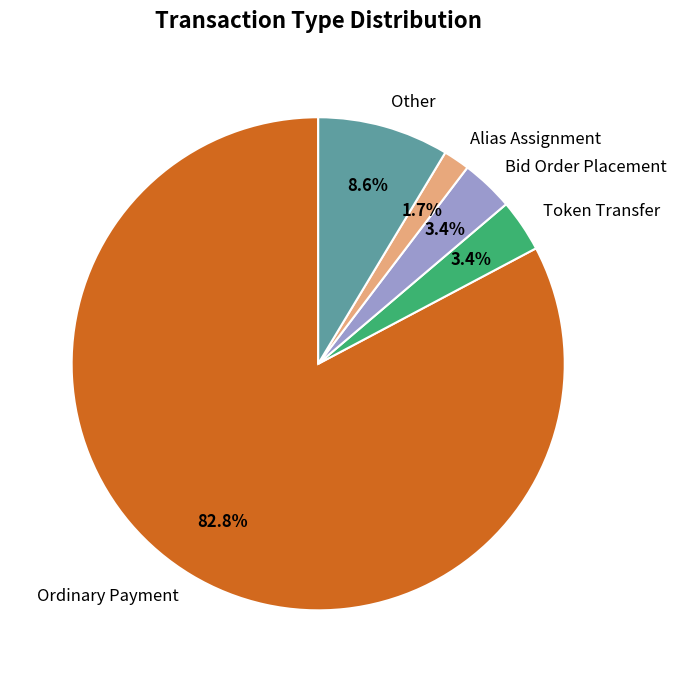

Is Alias Assignment the majority of the pie?

No